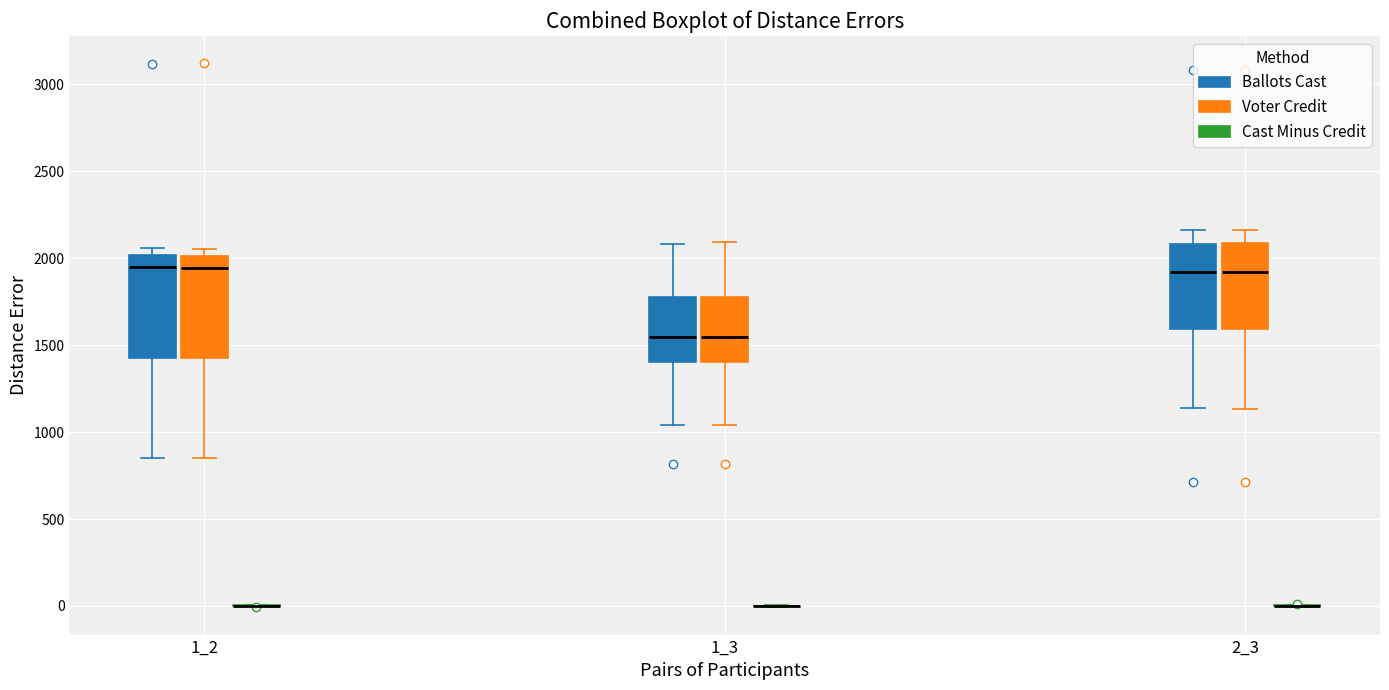

Reading left to right, read every box against the y-axis: the position of its median line, the range the box covers, and the ends of its whiskers. The values are not printed on the chart, so give them approximately, as read against the axis.

1_2 (Ballots Cast): median 1950, box 1450 to 2000, whiskers 850 to 2050
1_2 (Voter Credit): median 1950, box 1450 to 2000, whiskers 850 to 2050
1_2 (Cast Minus Credit): box collapsed to a line at 0, whiskers 0 to 0
1_3 (Ballots Cast): median 1550, box 1400 to 1800, whiskers 1050 to 2100
1_3 (Voter Credit): median 1550, box 1400 to 1800, whiskers 1050 to 2100
1_3 (Cast Minus Credit): box collapsed to a line at 0, whiskers 0 to 0
2_3 (Ballots Cast): median 1900, box 1600 to 2100, whiskers 1150 to 2150
2_3 (Voter Credit): median 1900, box 1600 to 2100, whiskers 1150 to 2150
2_3 (Cast Minus Credit): box collapsed to a line at 0, whiskers 0 to 0